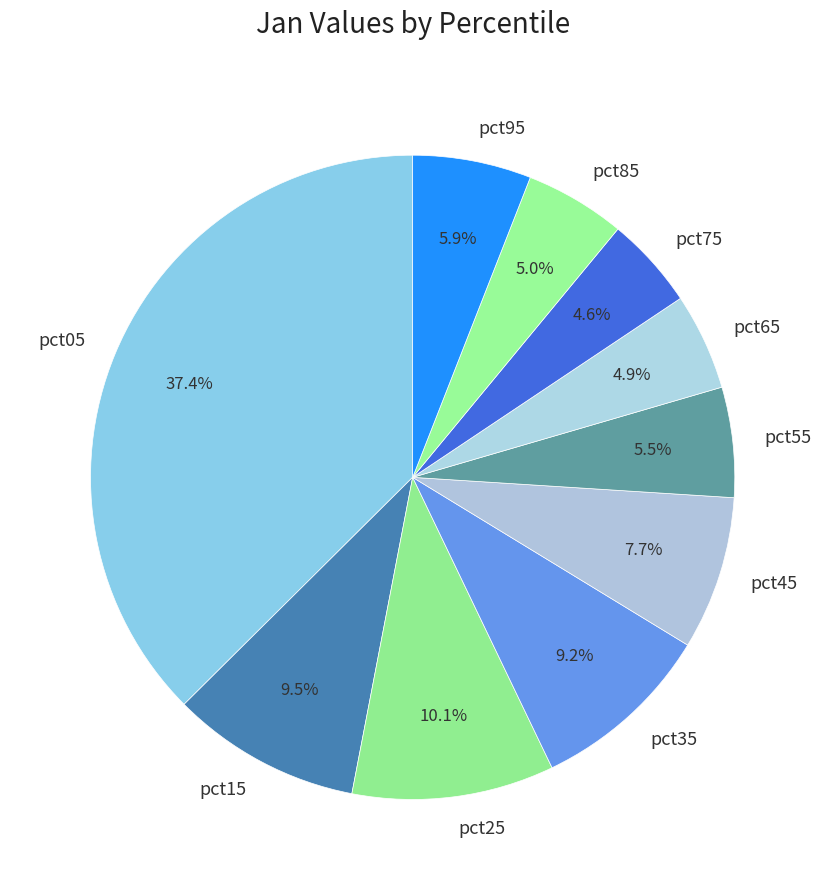

Is there a majority slice in this chart?

No